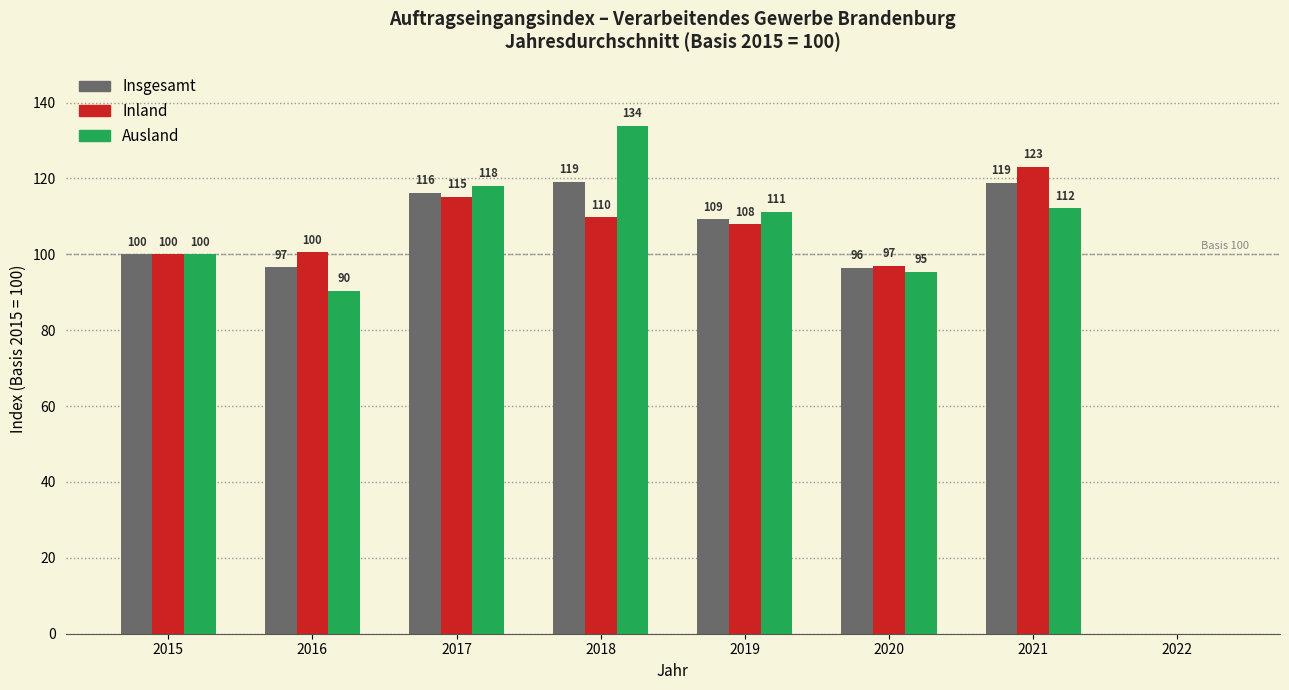

Between 2016 and 2019, which series saw the biggest shift?

Ausland